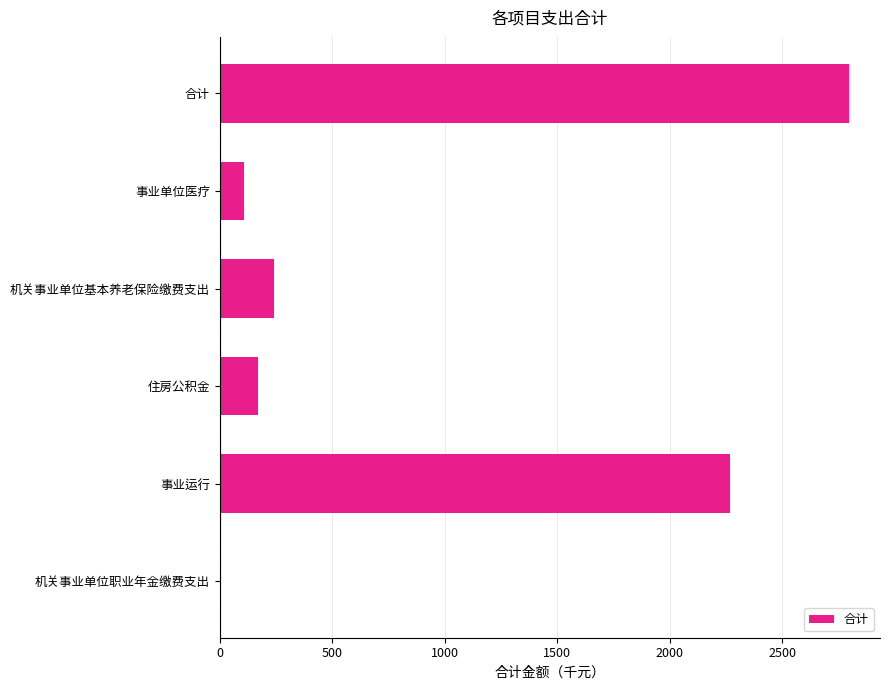

Is it true that the value at 合计 is 2795.7?

True